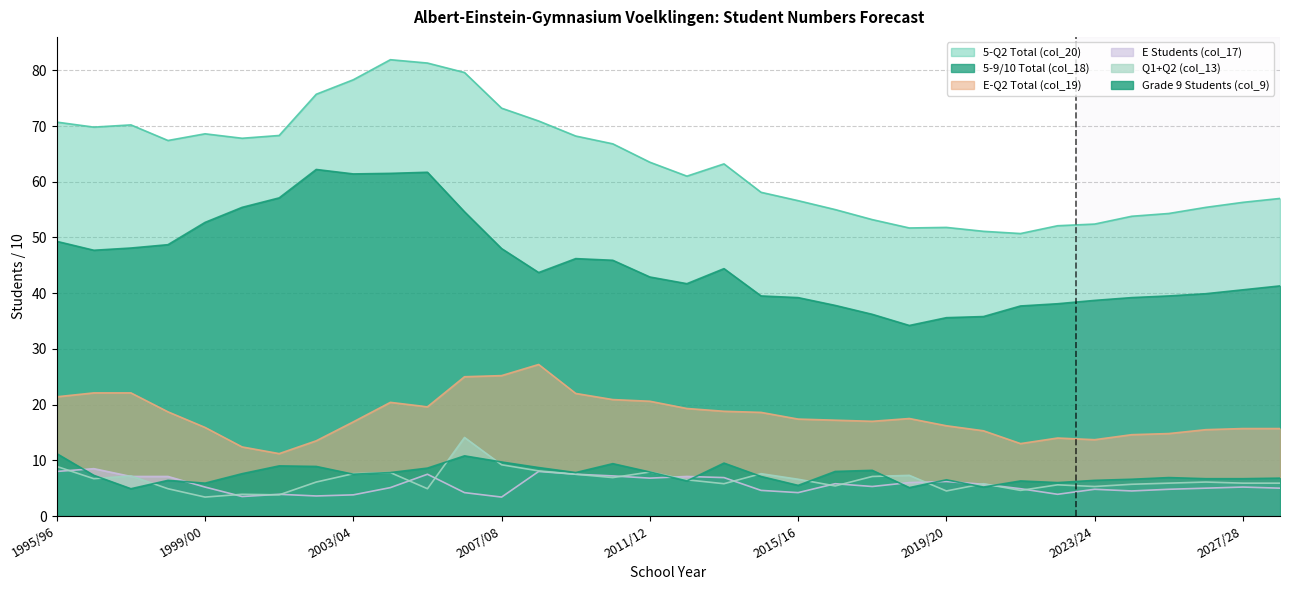

List the labels in order of 5-Q2 Total (col_20) value, smallest first.

2021/22, 2020/21, 2018/19, 2019/20, 2022/23, 2023/24, 2017/18, 2024/25, 2025/26, 2016/17, 2026/27, 2027/28, 2015/16, 2028/29, 2014/15, 2012/13, 2013/14, 2011/12, 2010/11, 1998/99, 2000/01, 2009/10, 2001/02, 1999/00, 1996/97, 1997/98, 1995/96, 2008/09, 2007/08, 2002/03, 2003/04, 2006/07, 2005/06, 2004/05